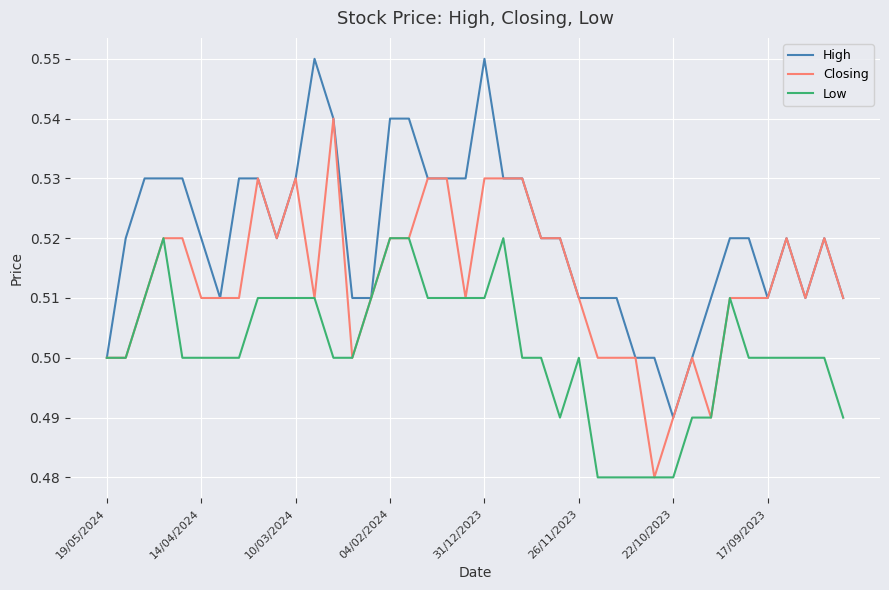

Rank the series by their average value, from highest to lowest.

High, Closing, Low